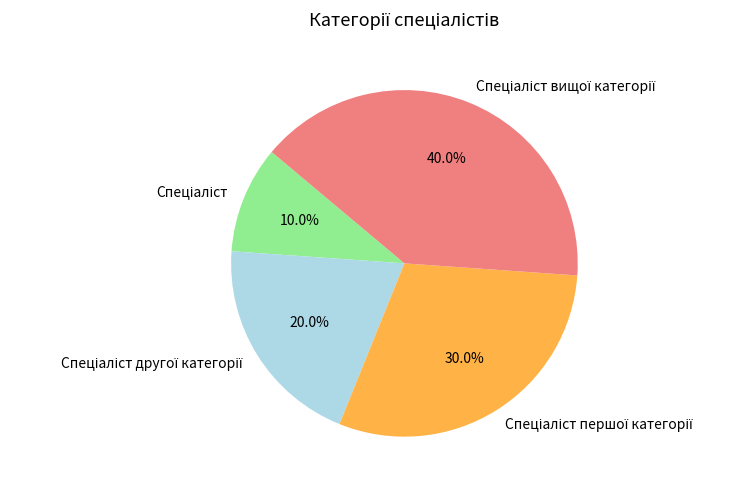

To the nearest percent, what is the difference between the largest and smallest slice percentages?

30%